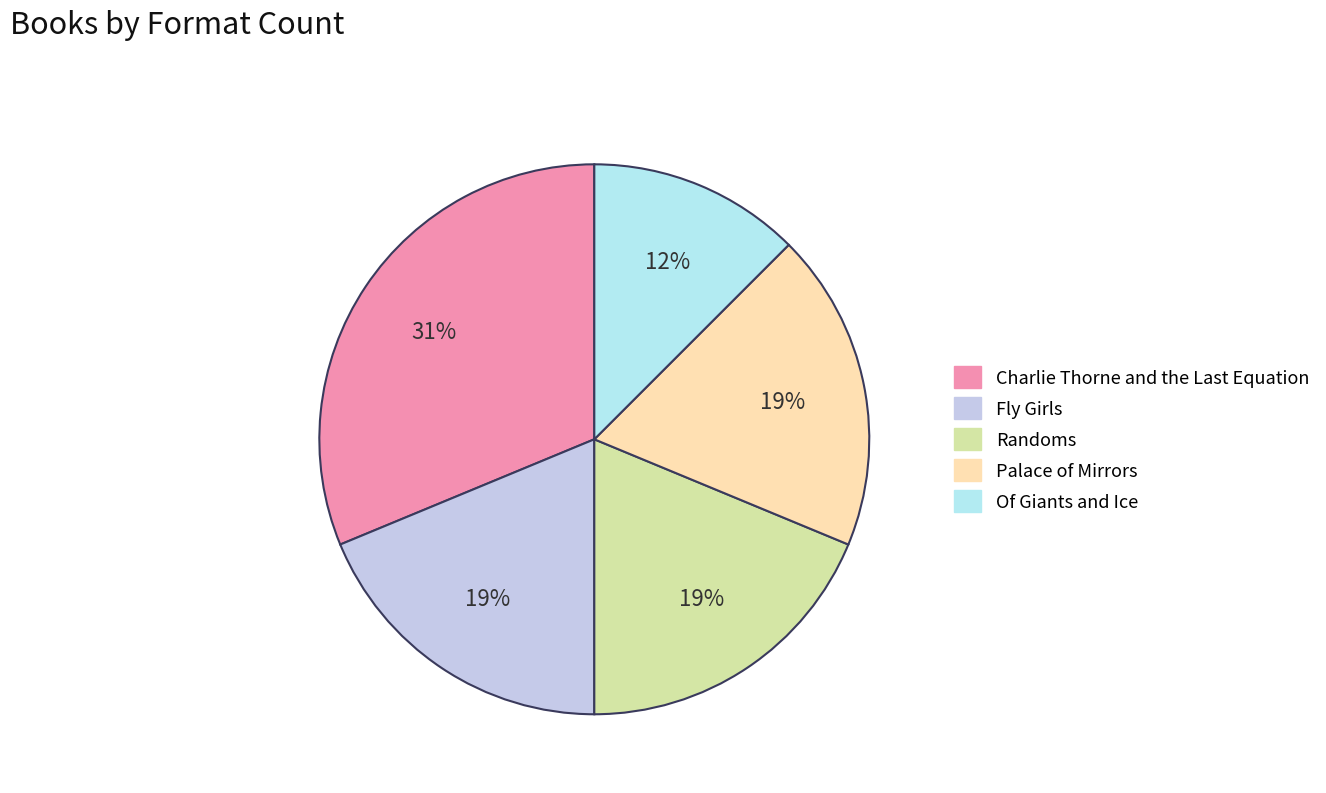

How many slices are in this pie chart?

5